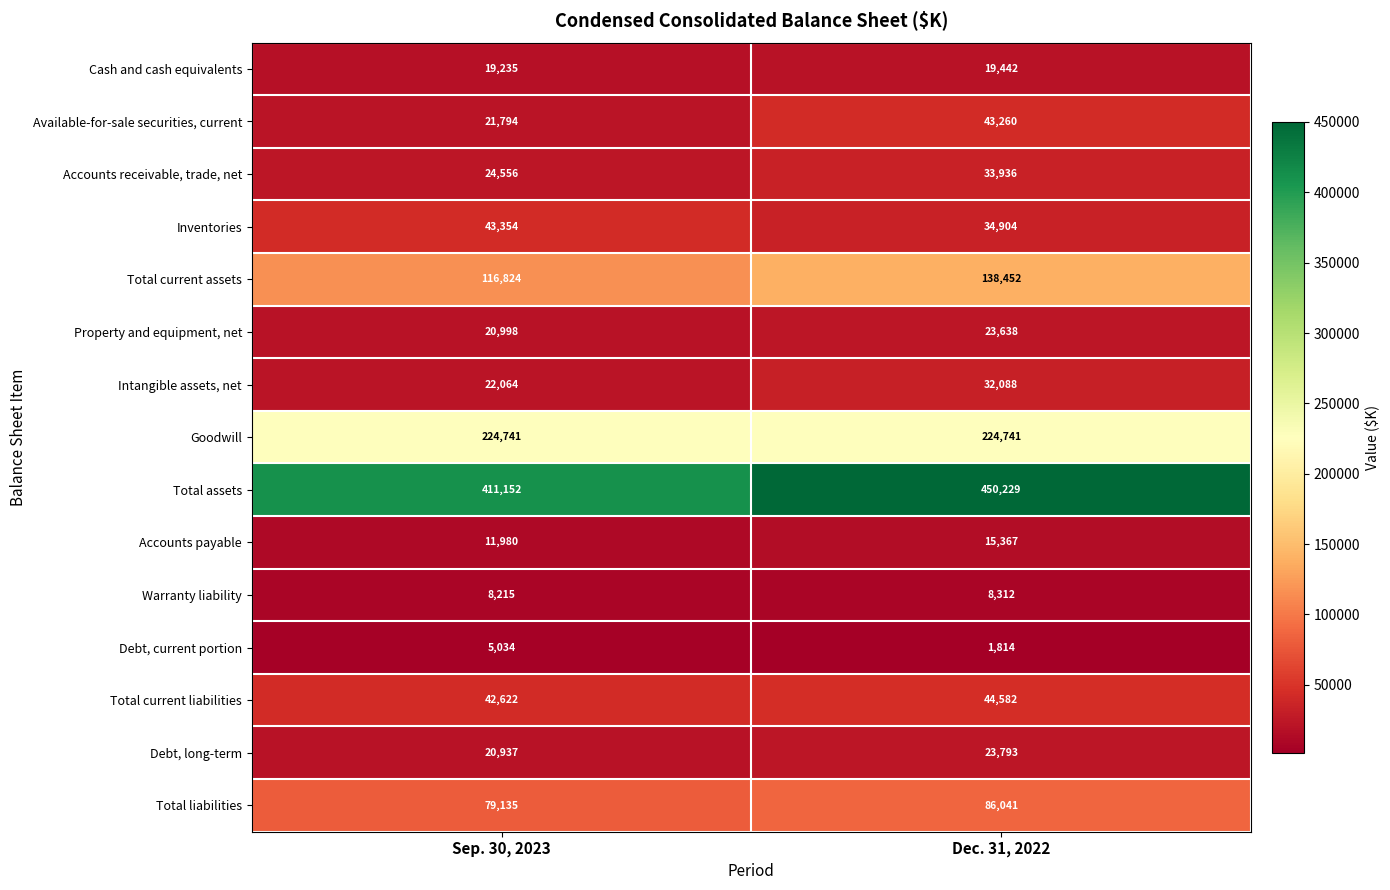

What is the sum of the Debt, long-term values at Dec. 31, 2022 and Sep. 30, 2023?

44730